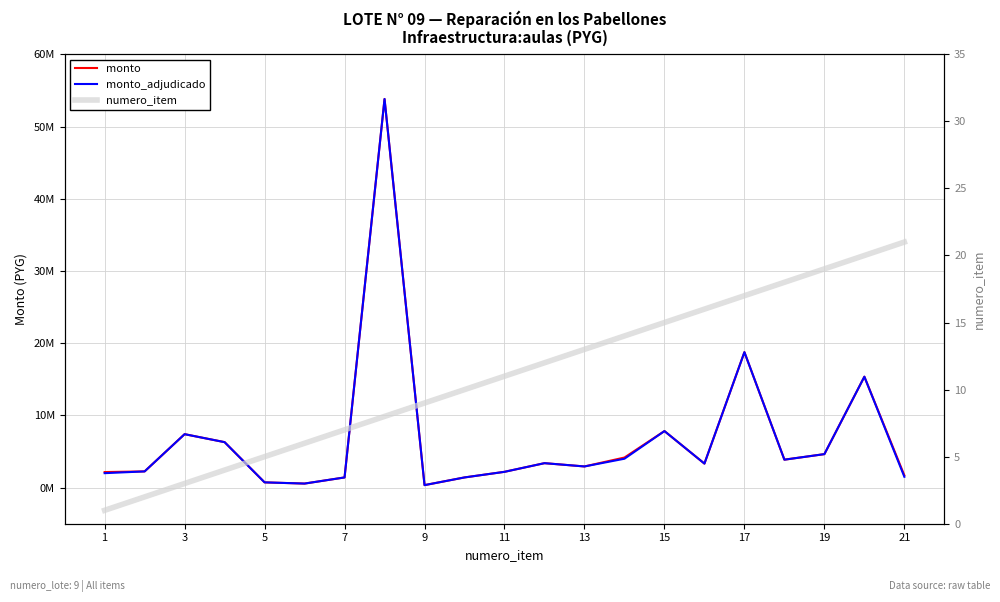

Is the value of monto_adjudicado at 9 greater than the value of monto at 19?

No